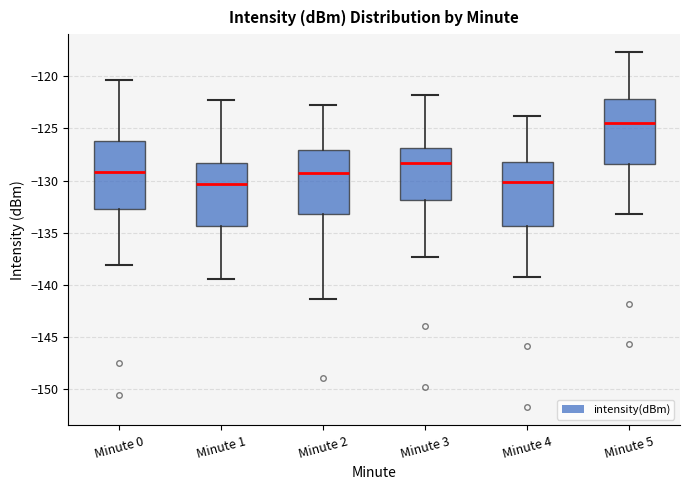

Where is the lower edge of the box for Minute 2 on the y-axis? The values are not printed on the chart, so give them approximately, as read against the axis.

-133.0